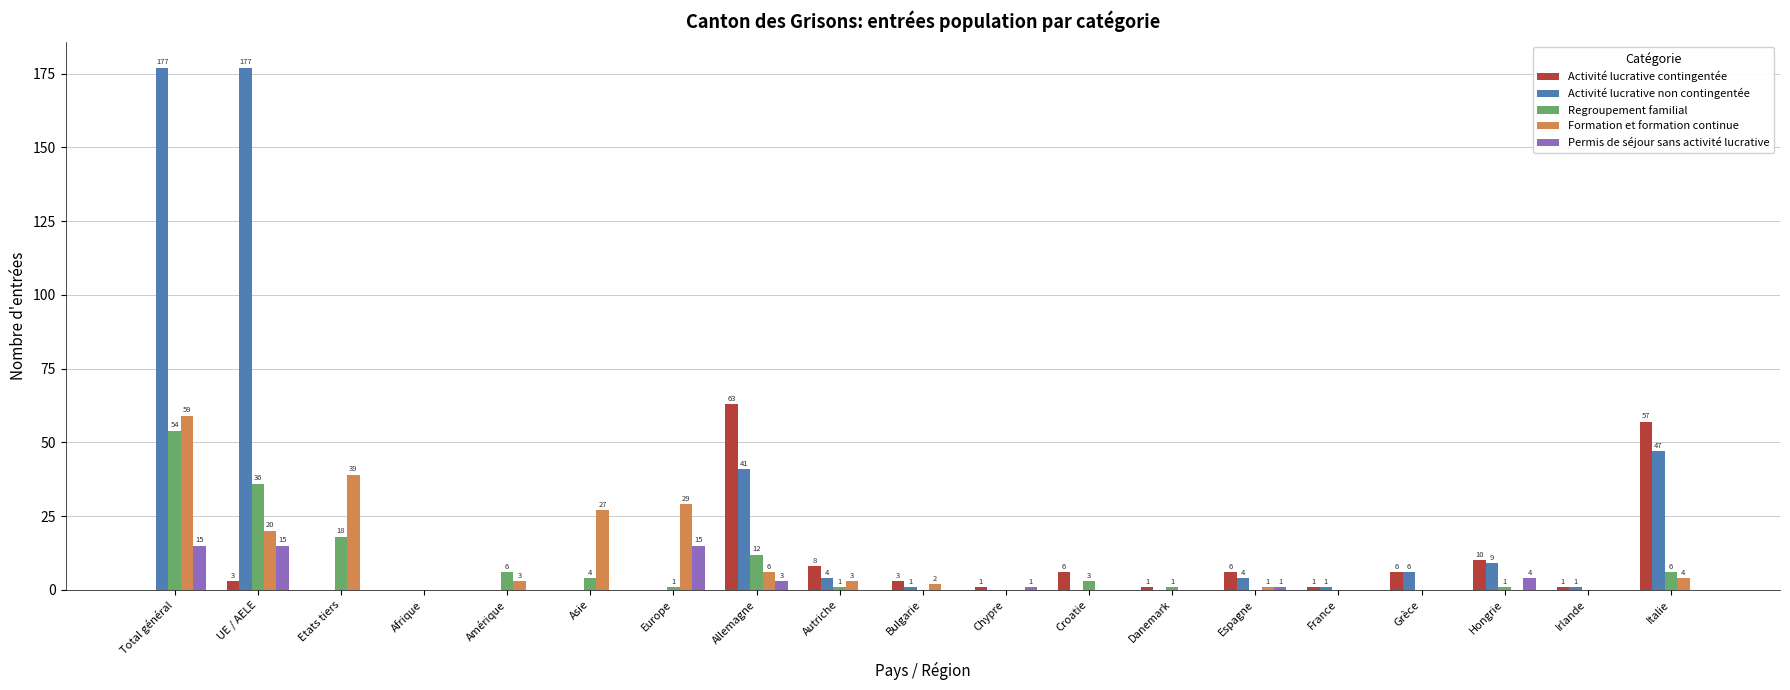

True or false: Activité lucrative contingentée has a value of 1 at Danemark.

True